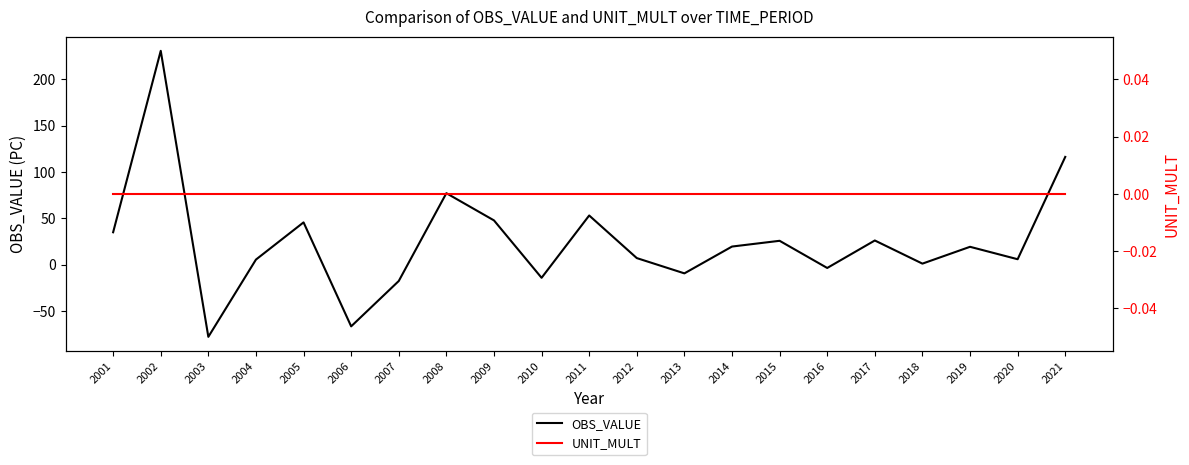

Is it true that OBS_VALUE equals -8.5 at 2010?

False